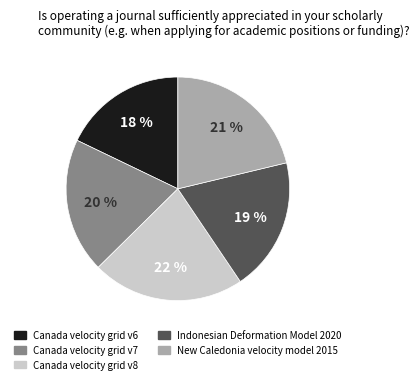

The Canada velocity grid v6 slice represents 18% of the pie. True or false?

True